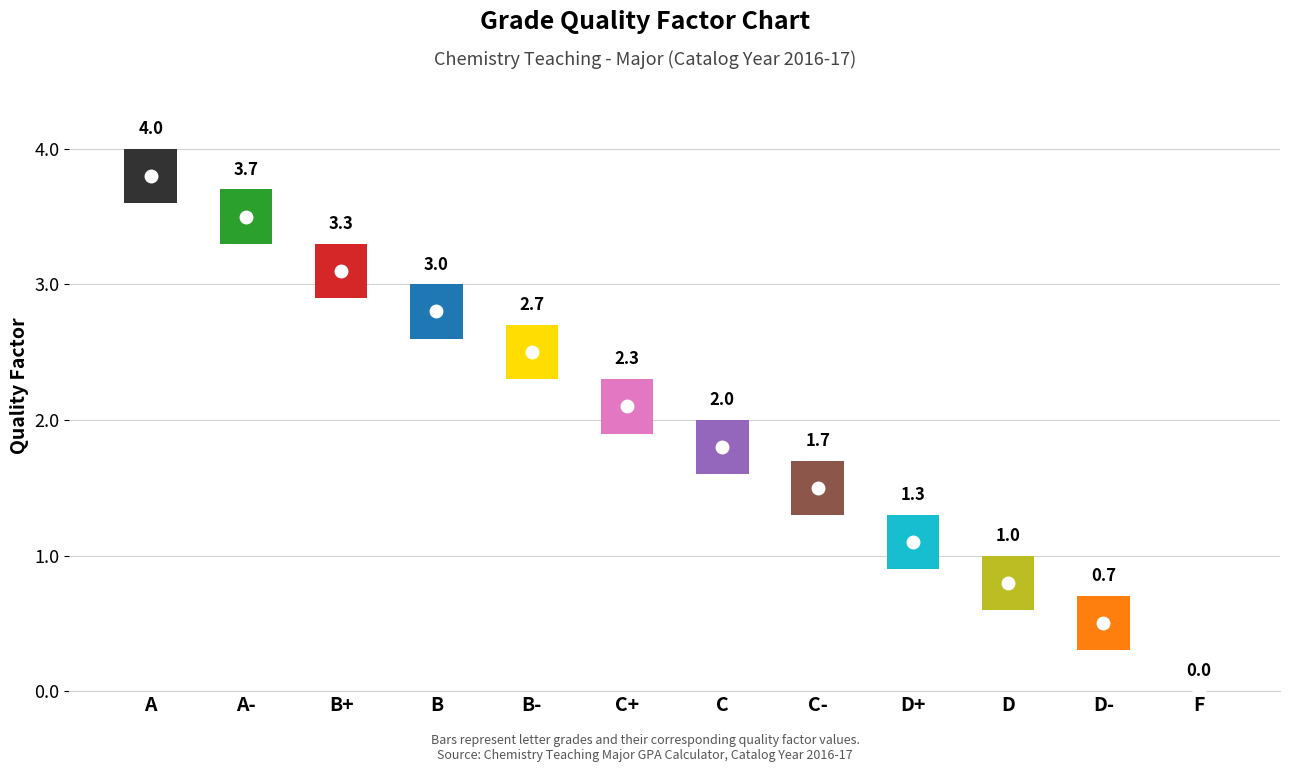

How many values exceed 0?

11